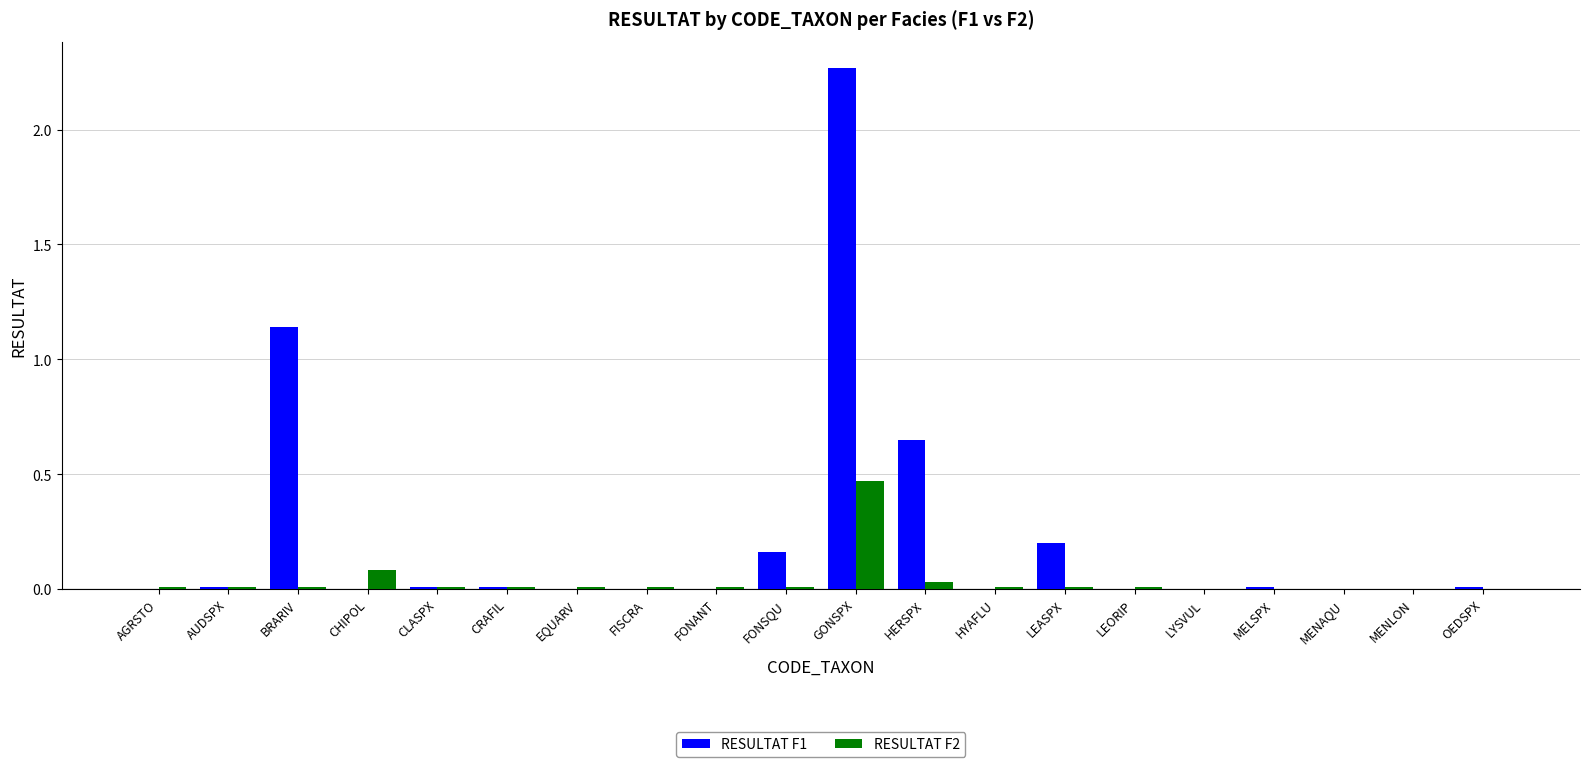

How many distinct data groups are displayed?

2